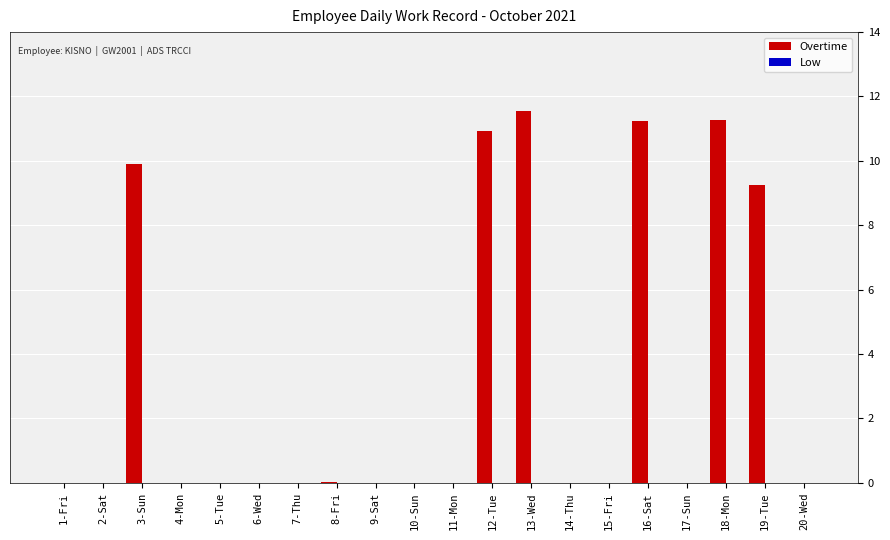

Where is the data nearest to the value 5?

19-Tue